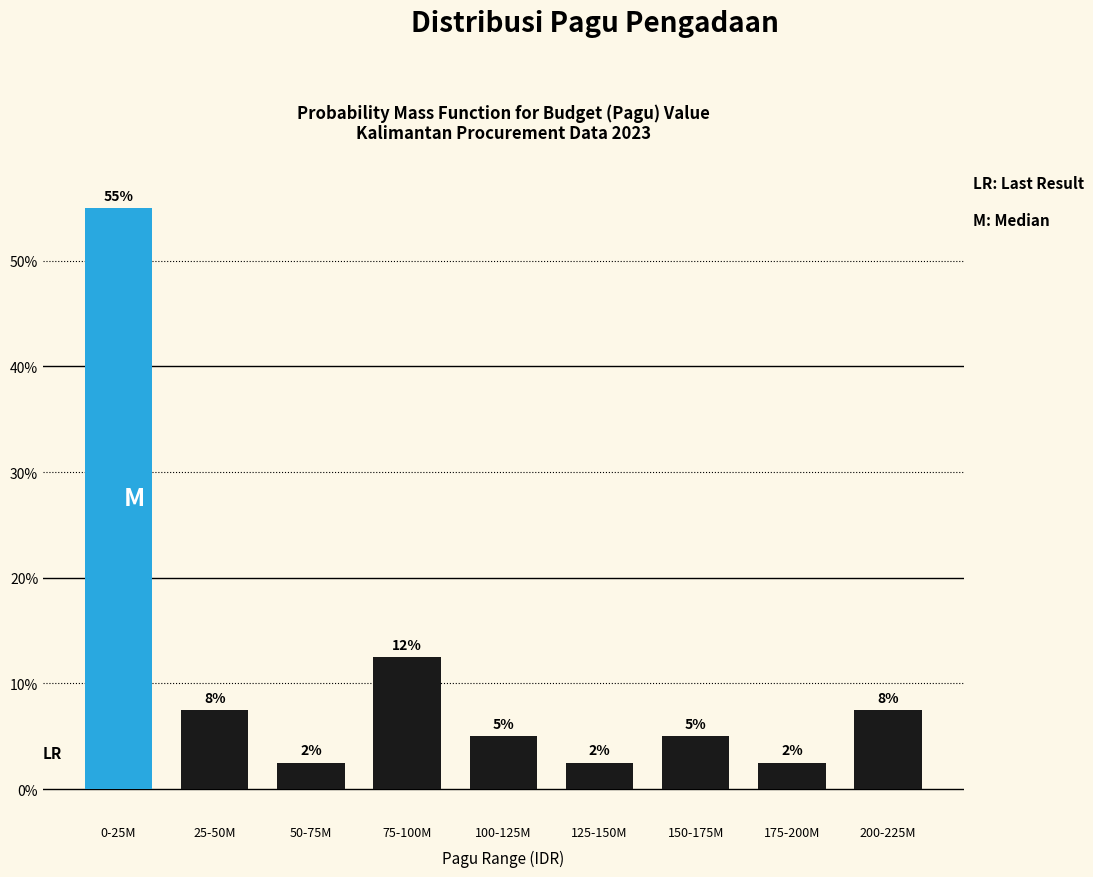

How many bars are there in total?

9